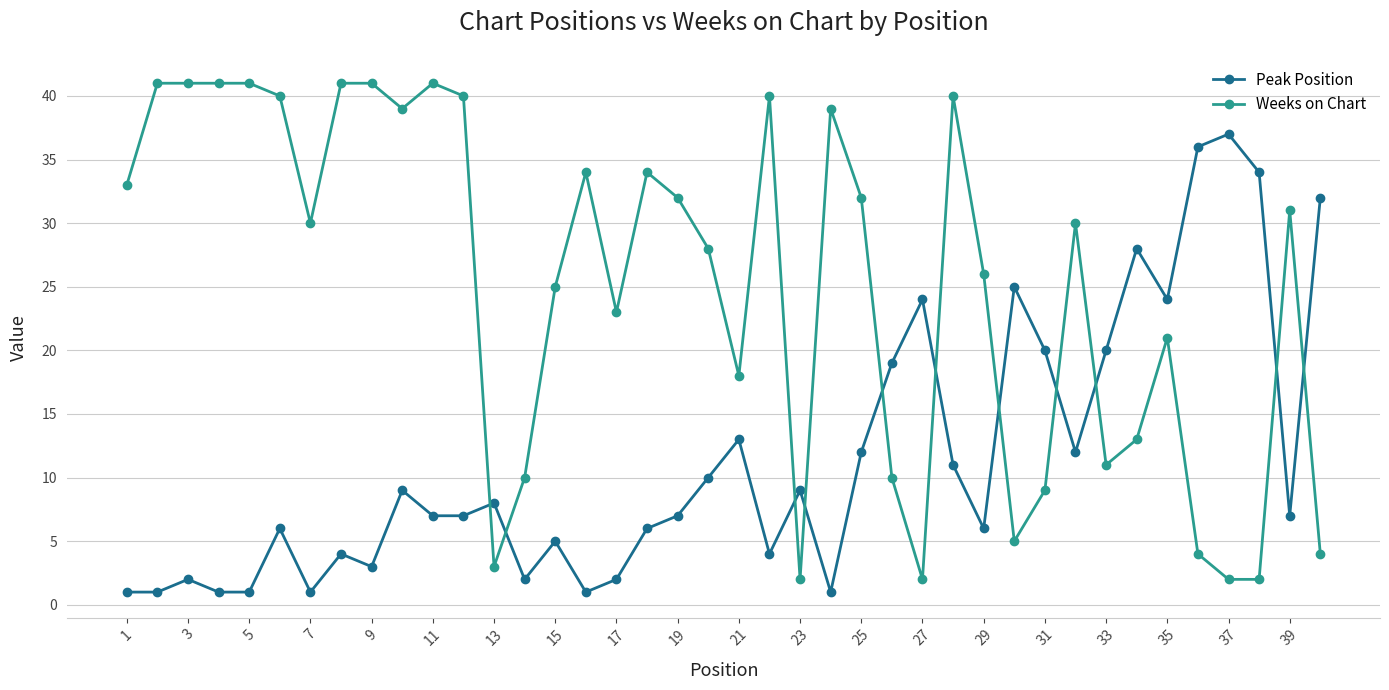

What is the average value of the Peak Position series?

11